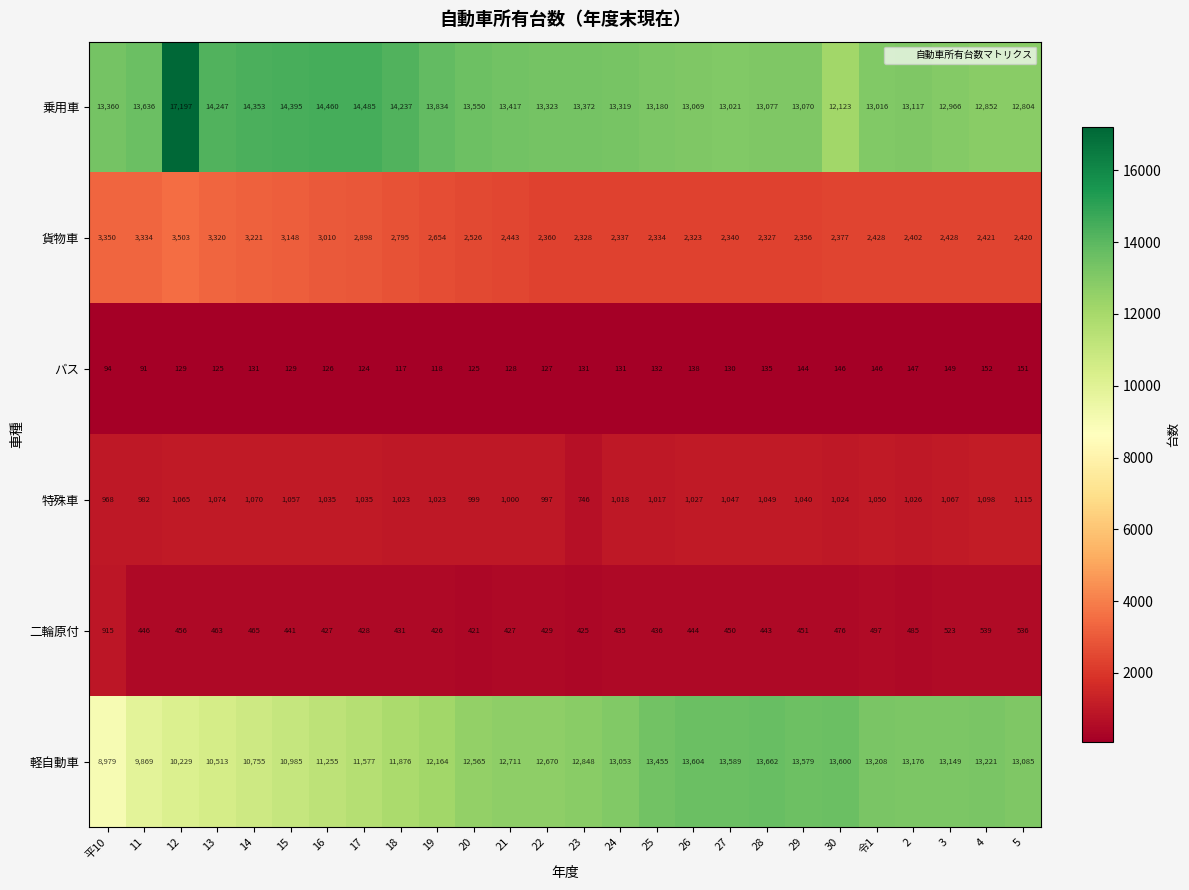

Is it true that 乗用車 equals 22241 at 3?

False